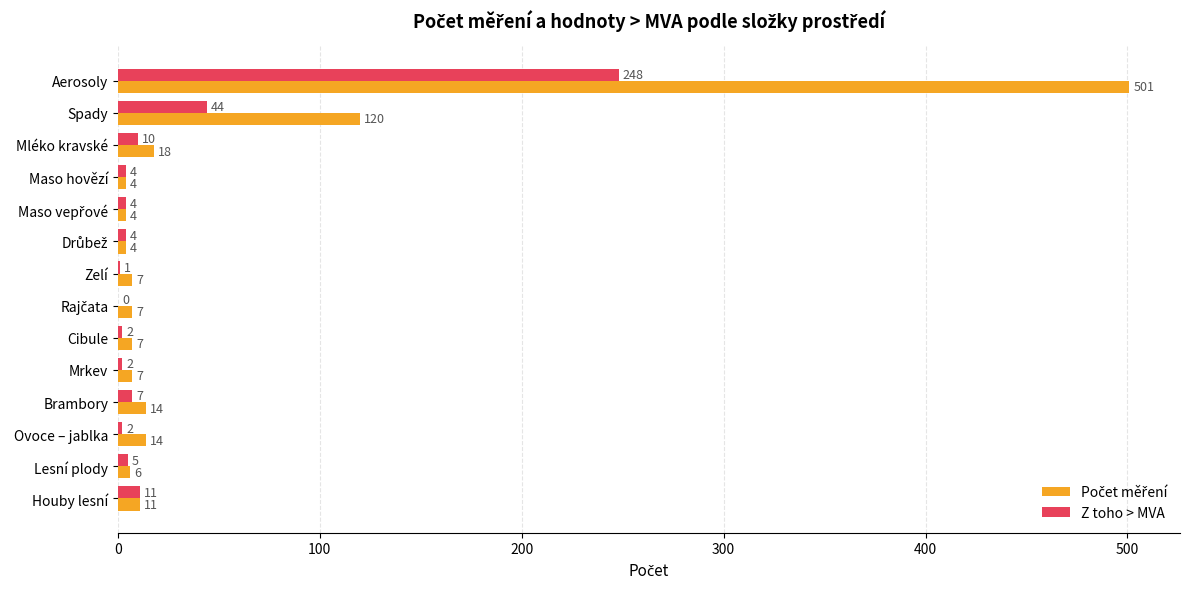

What is the sum of the Z toho > MVA values at Cibule and Zelí?

3